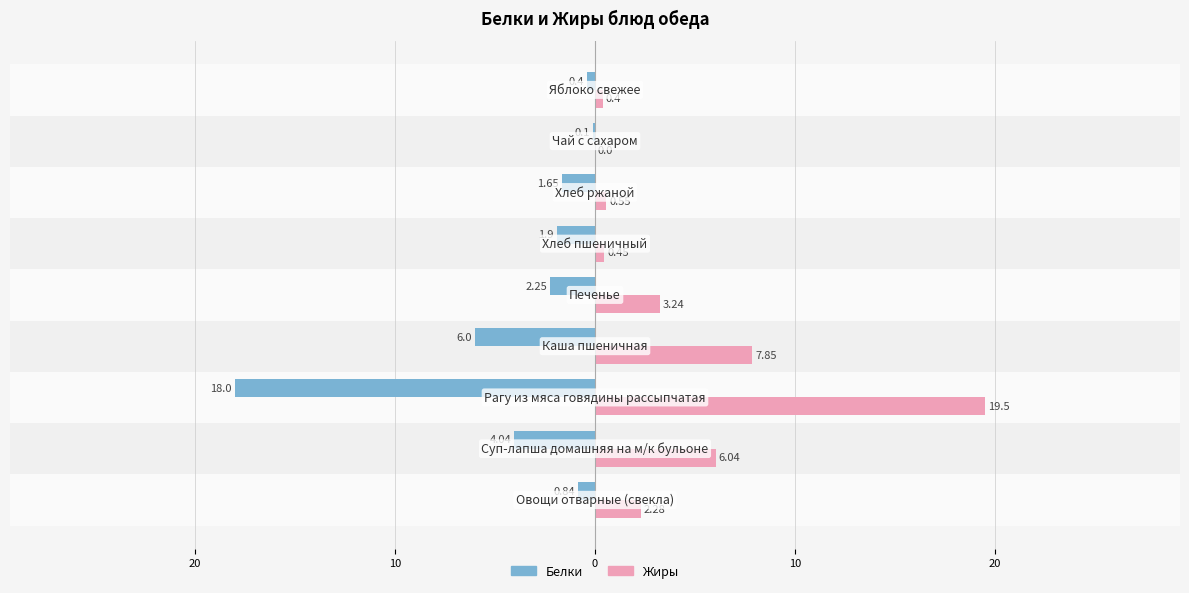

What are all the series names shown in the legend?

Белки, Жиры